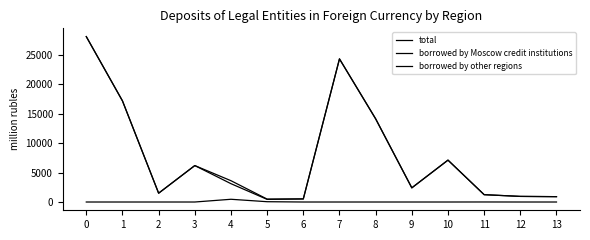

Does the chart have visible grid lines?

No